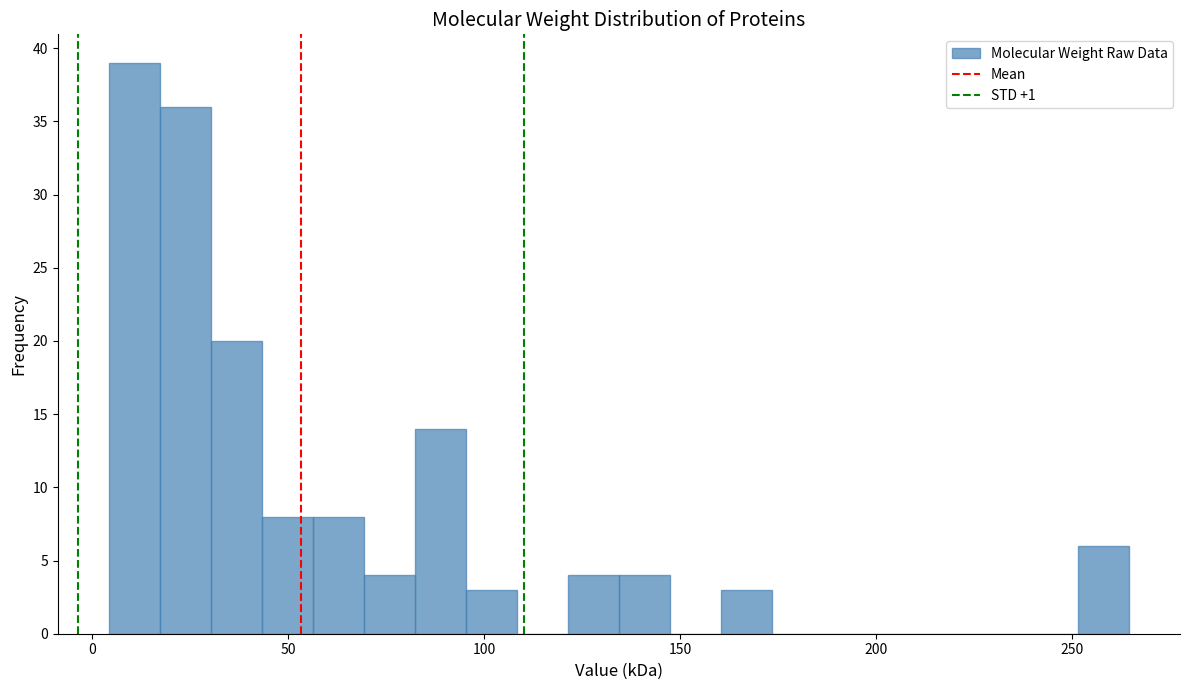

Read against the x-axis, roughly where is the centre of the tallest bar?

10